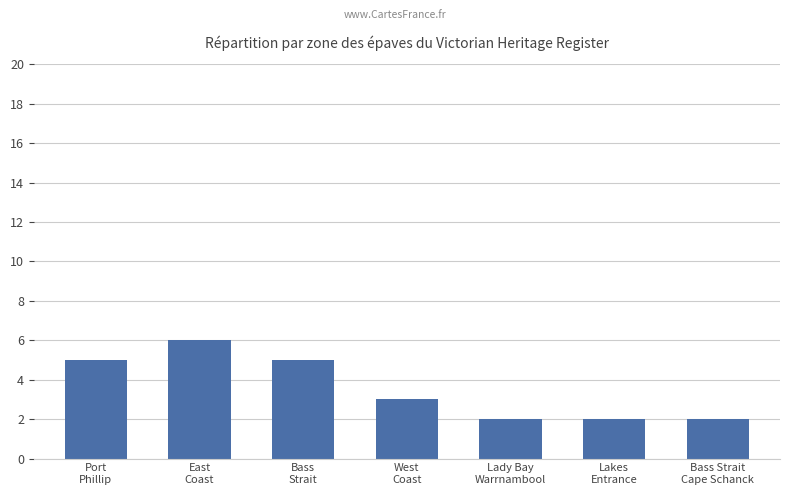

What position from the right is Lady Bay
Warrnambool?

3